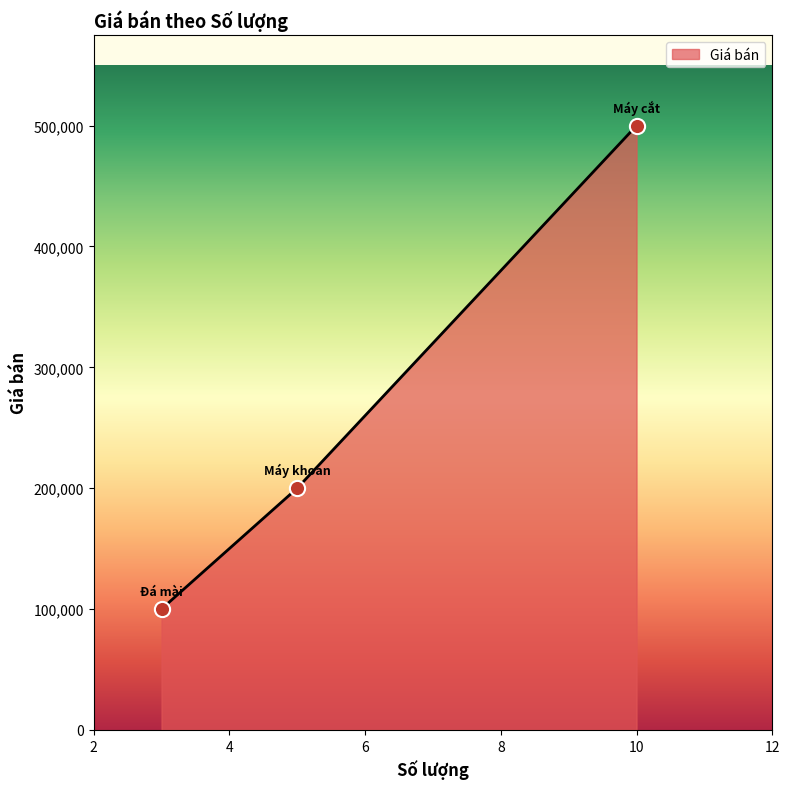

What is the difference between the maximum and minimum values?

400000